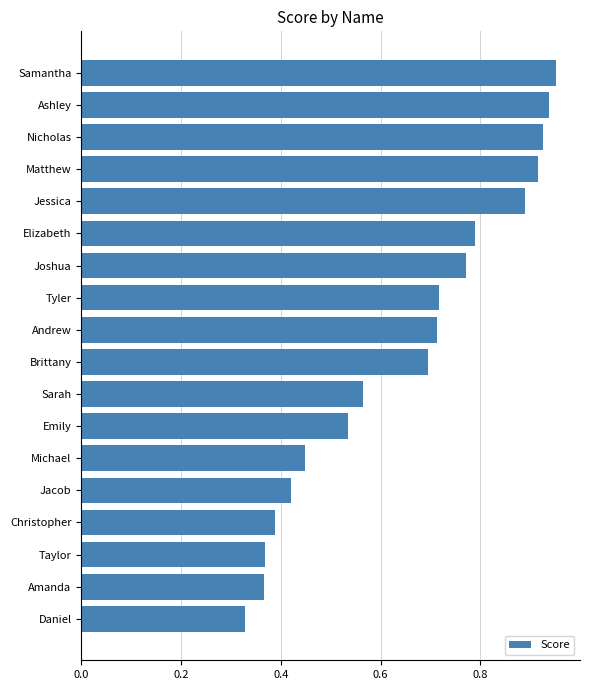

What is the sum of the values at Brittany and Emily?

1.2